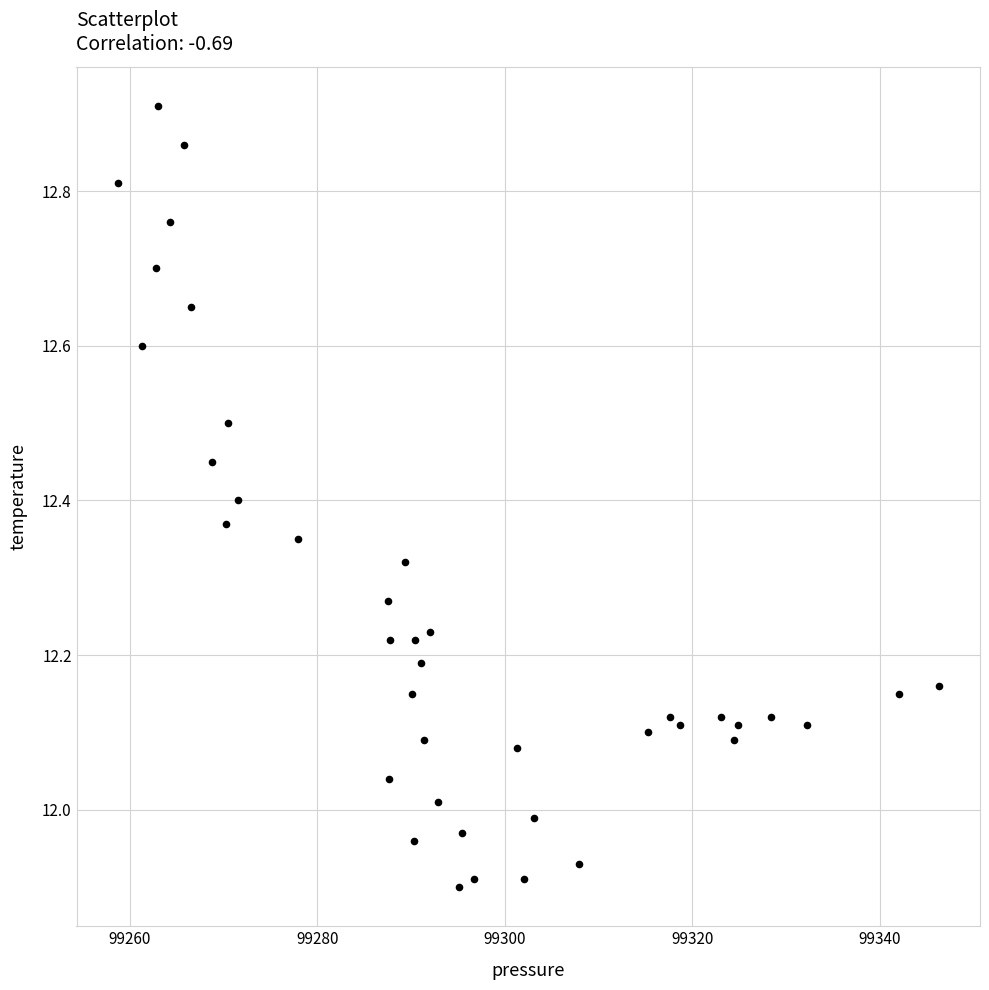

What is the range of Y values (max minus min)?

1.0